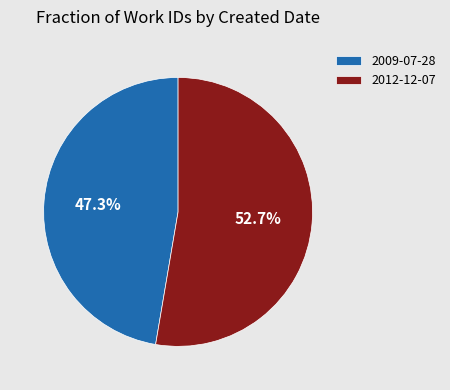

What is the ratio of the value at 2012-12-07 to the value at 2009-07-28?

1.1